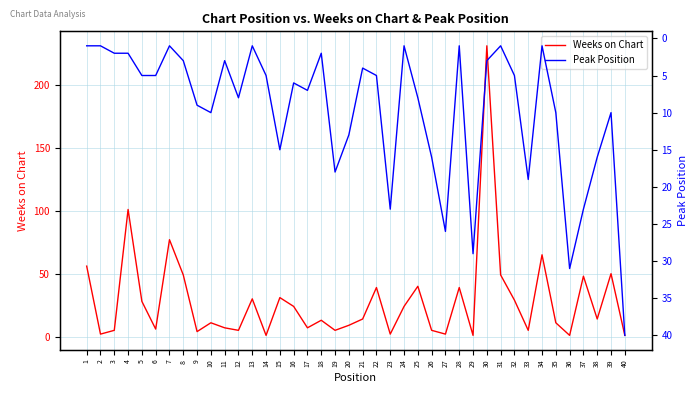

Between 37 and 18, which is larger?

37